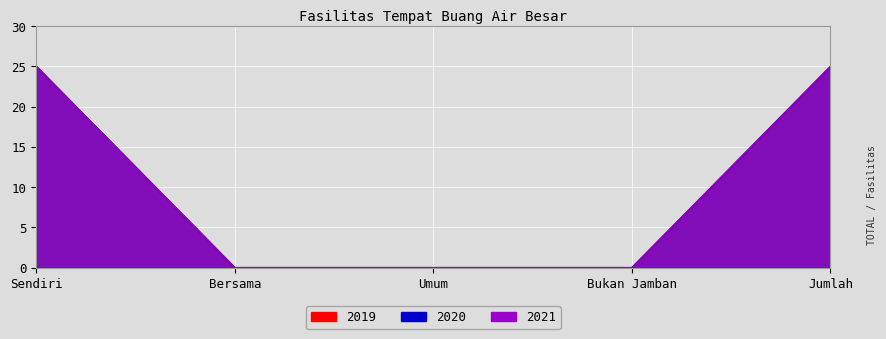

Between Sendiri and Bukan Jamban, which series saw the biggest shift?

2019